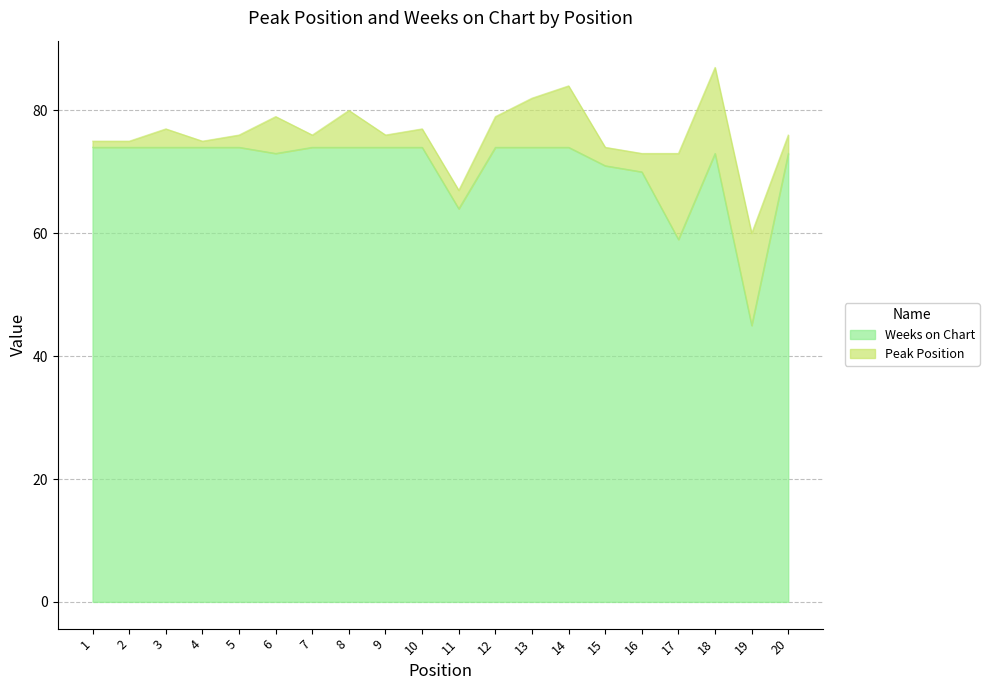

Does the chart display data point markers on the line(s)?

No